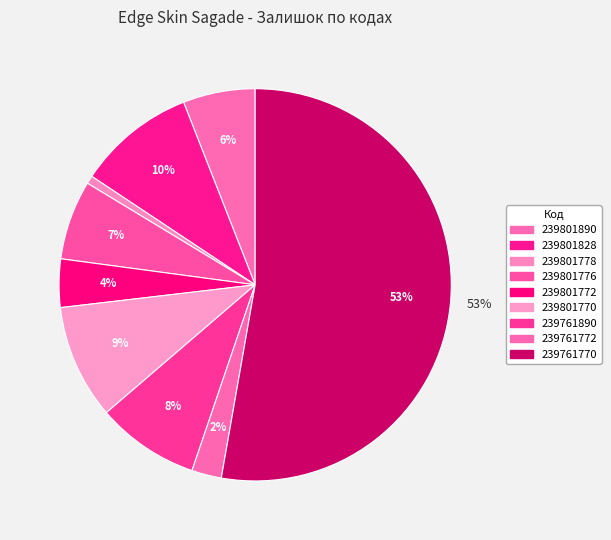

How many segments does this pie chart have?

9